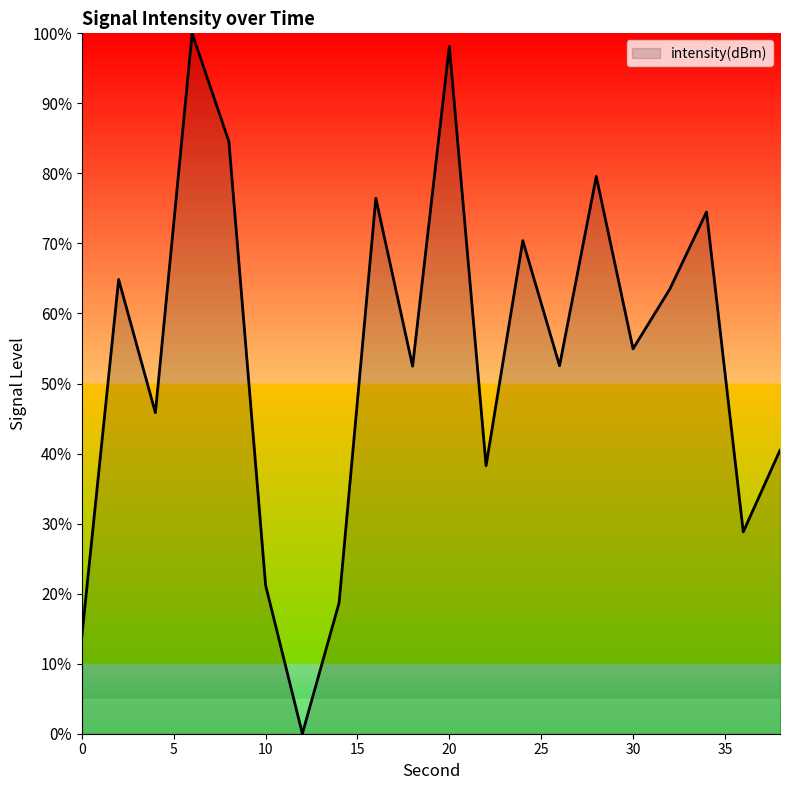

What is the maximum value shown in the chart?

100.0